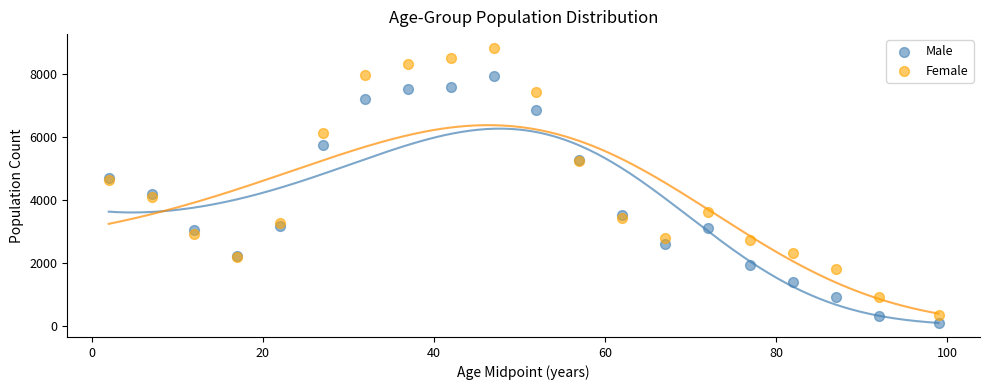

Which series reaches the maximum Y coordinate?

Female